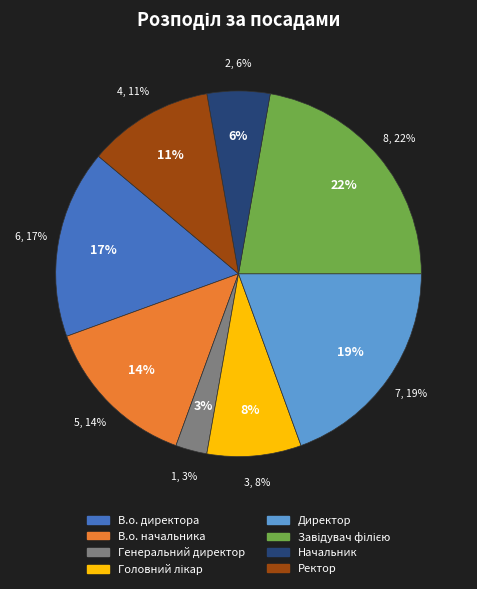

What is the change in value from Завідувач філією to Начальник?

-6